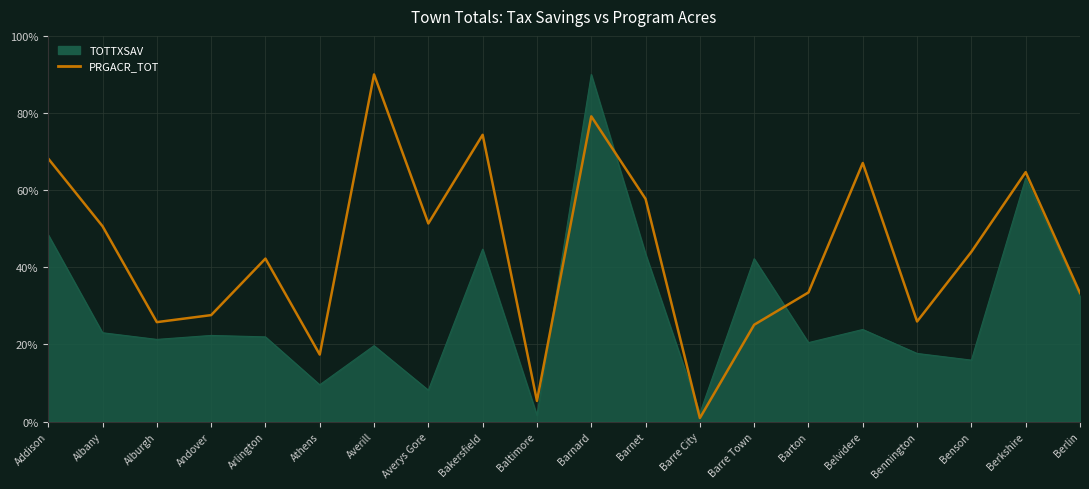

At Addison, list the series in order from largest to smallest.

PRGACR_TOT, TOTTXSAV